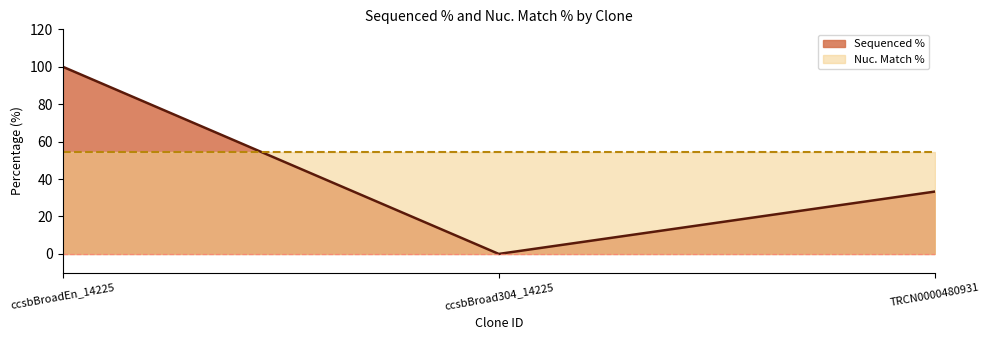

True or false: the data shows 173.1 at ccsbBroadEn_14225.

False